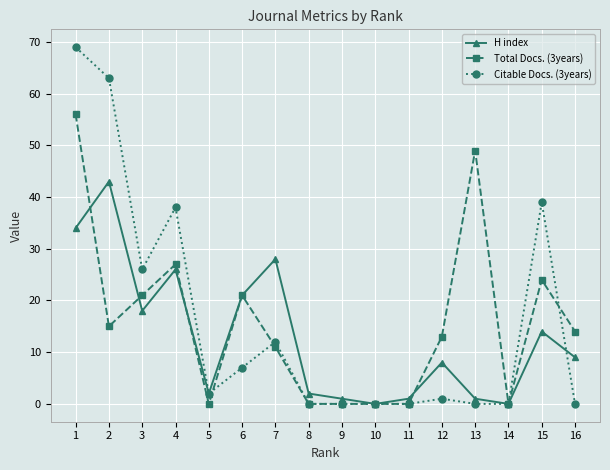

At which category does Total Docs. (3years) reach its first local valley?

2